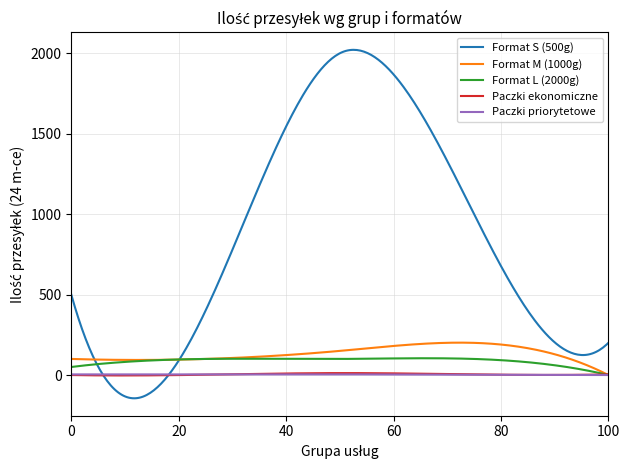

Which series has the widest spread of values?

Format S (500g)